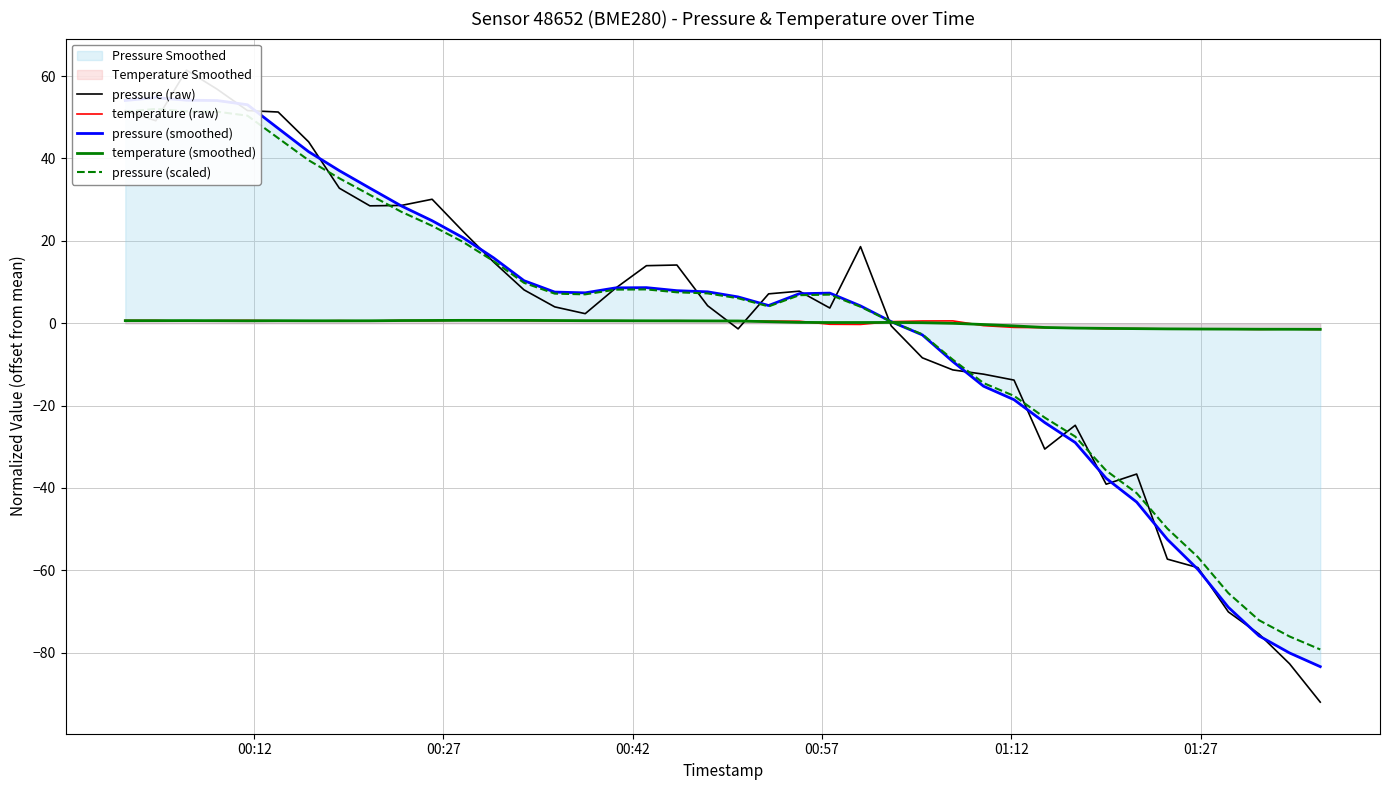

Which series has the largest total across all categories?

pressure (smoothed)